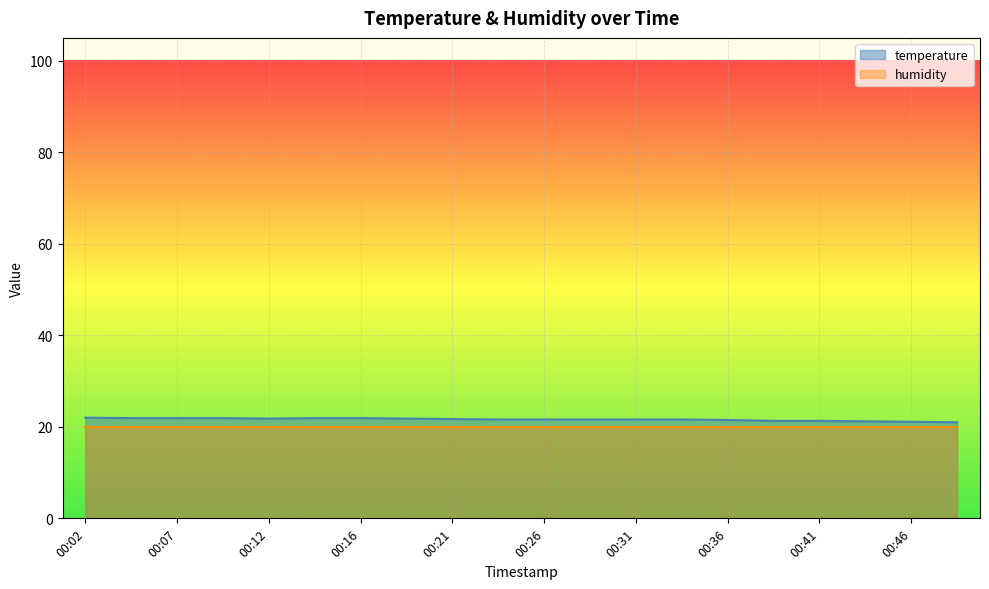

At which category does the data reach its first local valley?

00:12